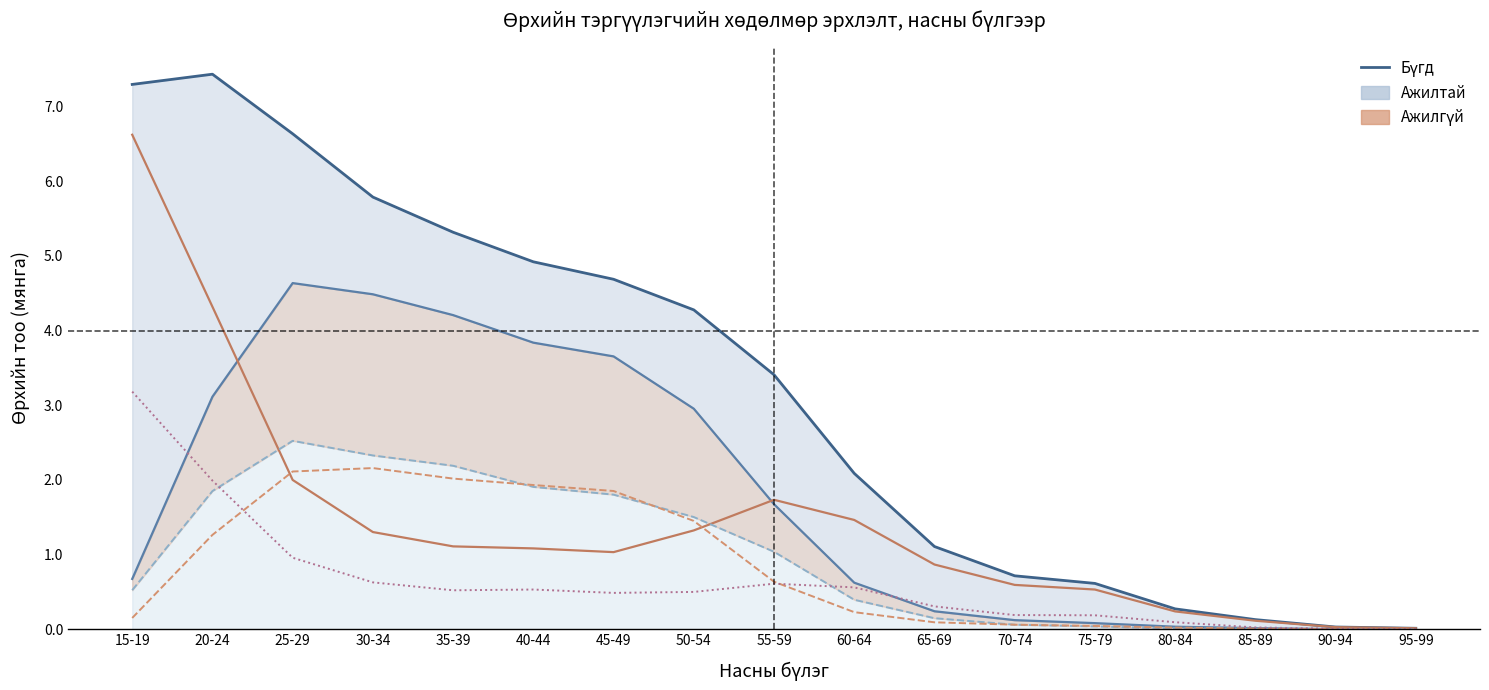

Is it true that Бүгд (Нийт) equals 8.7 at 35-39?

False